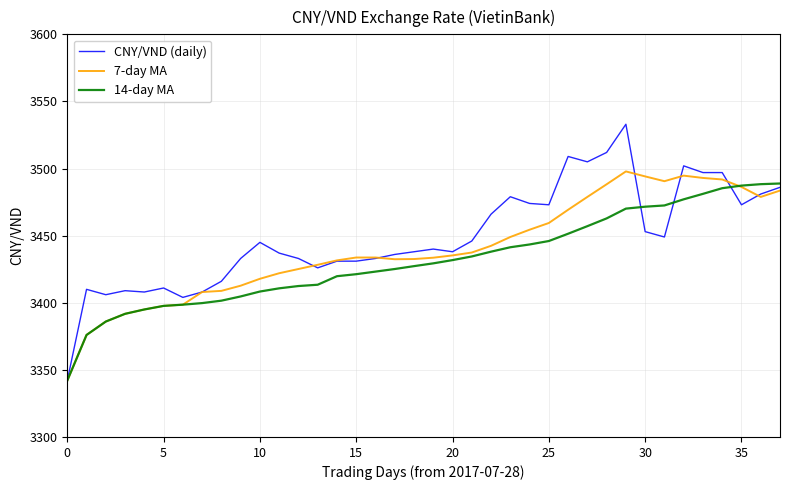

What is the smallest value displayed?

3342.0